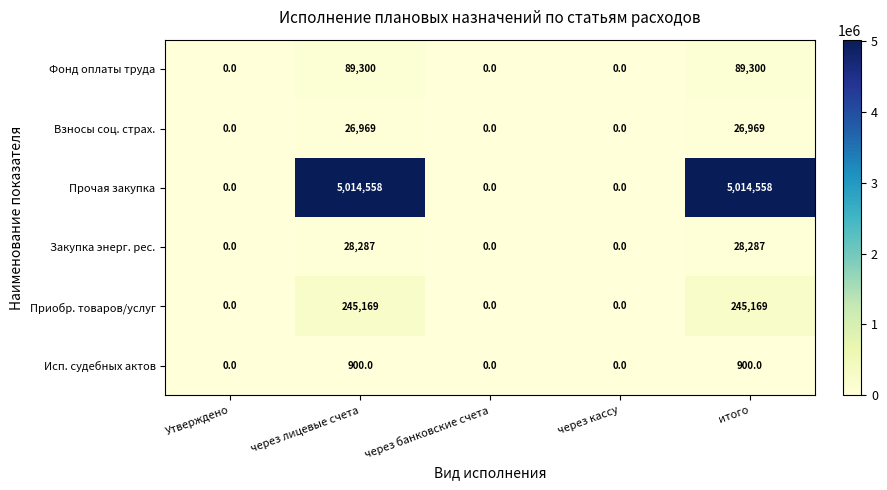

Count the Фонд оплаты труда values in the range 0 to 89300.

5